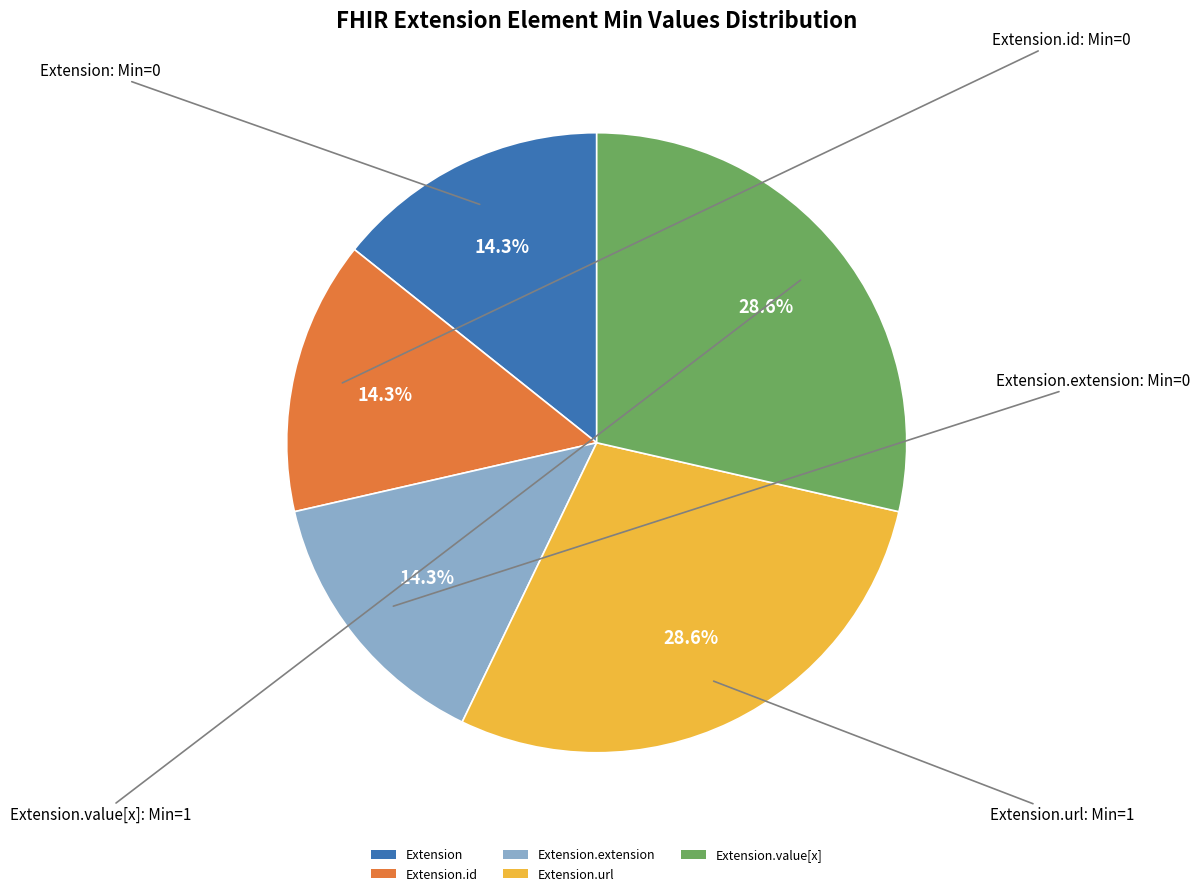

What is the total percentage of Extension.url and Extension?

42.9%